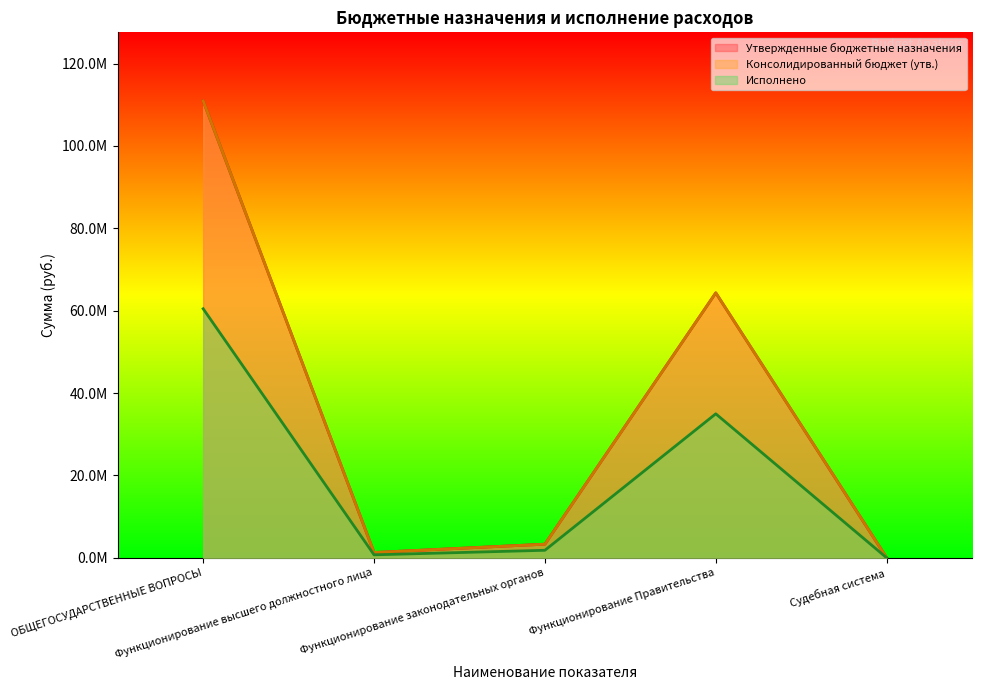

Which category has the lowest value in the Консолидированный бюджет (утв.) series?

Судебная система